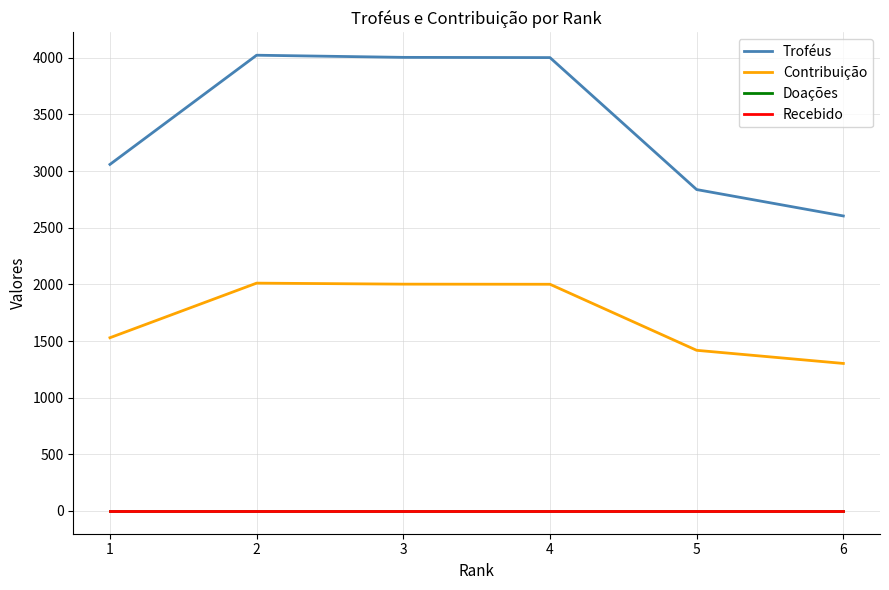

Reading right to left, extract all data points from this chart.

Troféus: 2604	2837	4002	4004	4023	3059
Contribuição: 1302	1418	2001	2002	2011	1529
Doações: 0	0	0	0	0	0
Recebido: 0	0	0	0	0	0